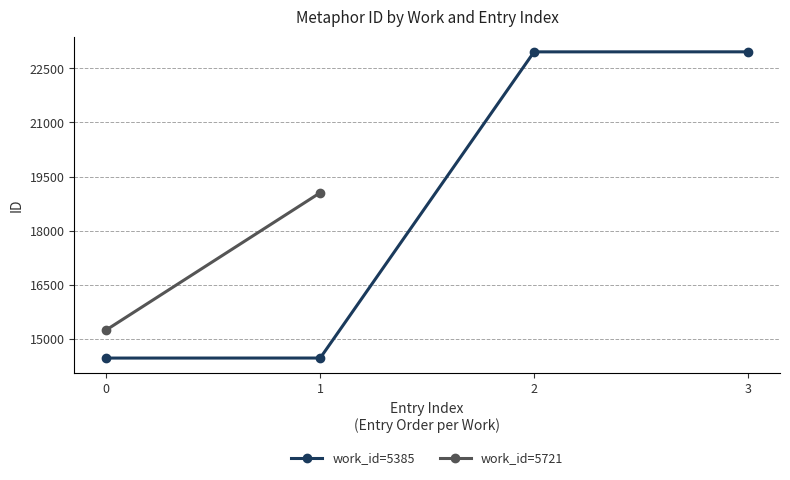

What is the value of the work_id=5385 point at the 2nd from the left?

14471